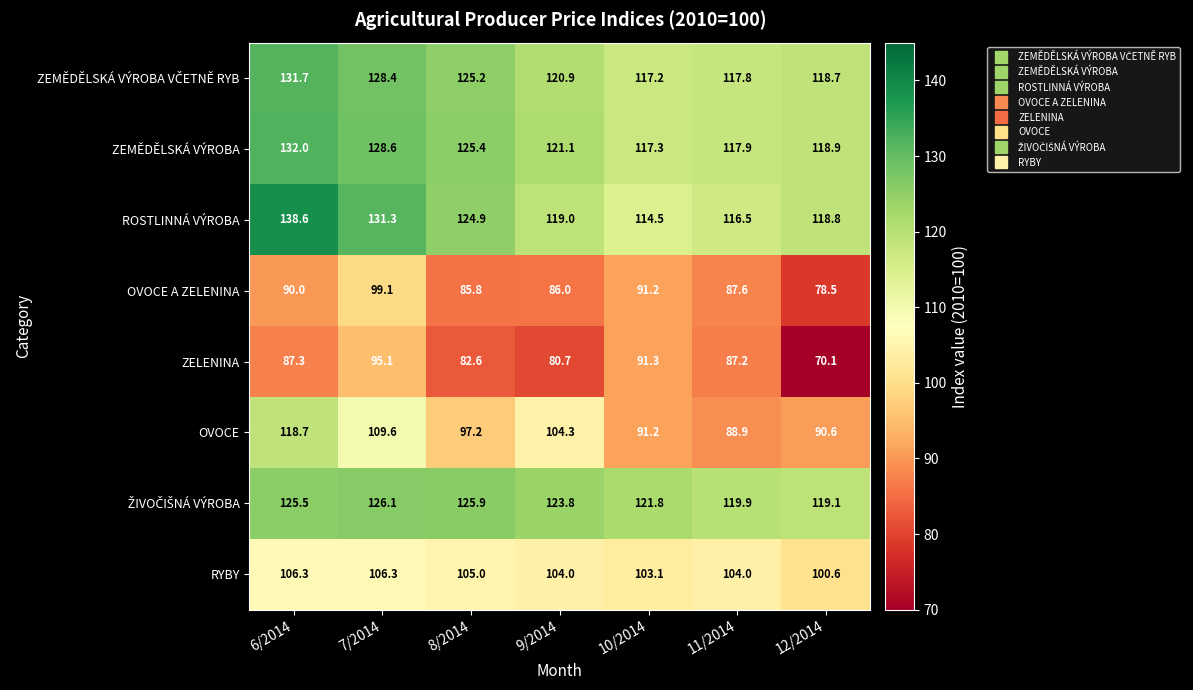

List the labels in order of OVOCE A ZELENINA value, smallest first.

12/2014, 8/2014, 9/2014, 11/2014, 6/2014, 10/2014, 7/2014